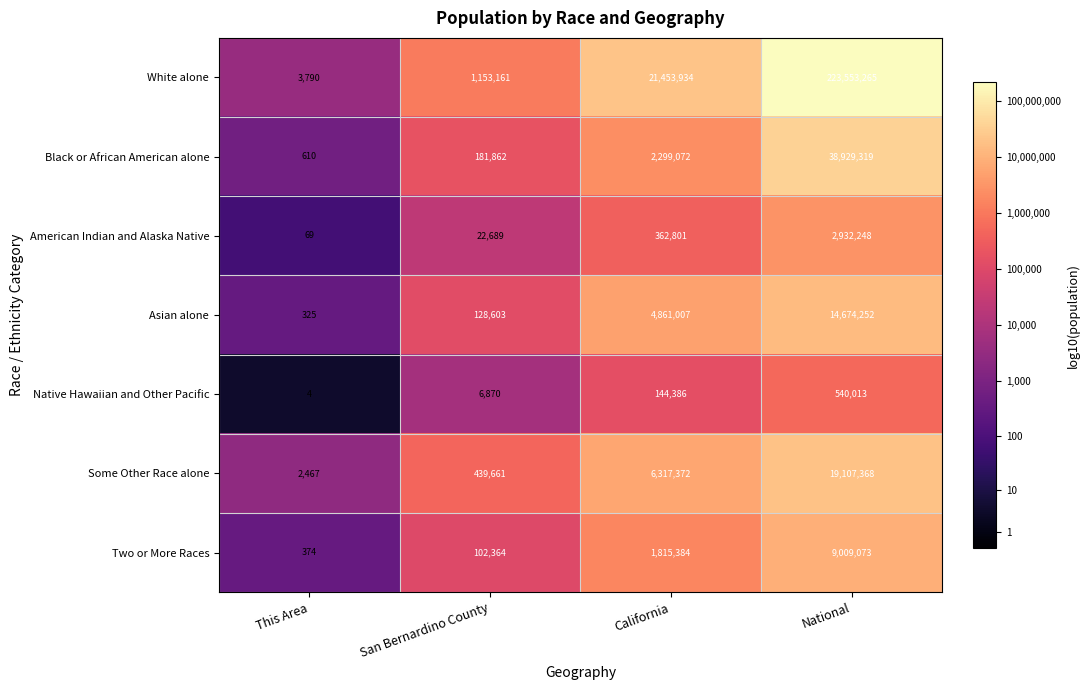

Reading right to left, what are all the values shown in this chart?

White alone: 223553265	21453934	1153161	3790
Black or African American alone: 38929319	2299072	181862	610
American Indian and Alaska Native: 2932248	362801	22689	69
Asian alone: 14674252	4861007	128603	325
Native Hawaiian and Other Pacific: 540013	144386	6870	4
Some Other Race alone: 19107368	6317372	439661	2467
Two or More Races: 9009073	1815384	102364	374